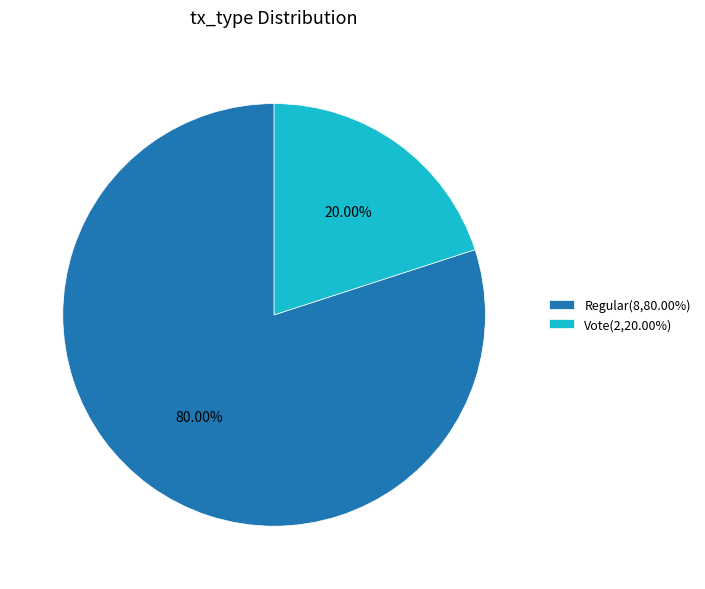

How many slices are in this pie chart?

2